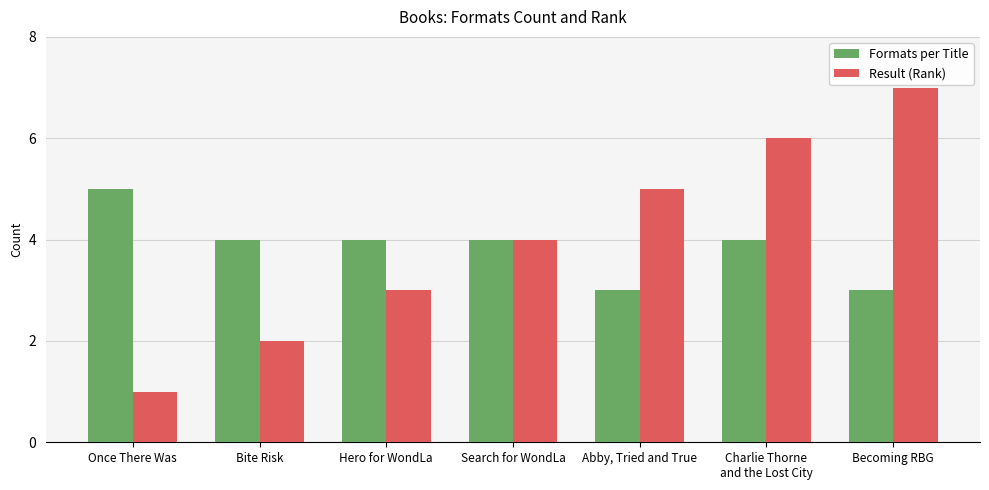

Is the value of Result (Rank) at Once There Was greater than the value of Formats per Title at Abby, Tried and True?

No